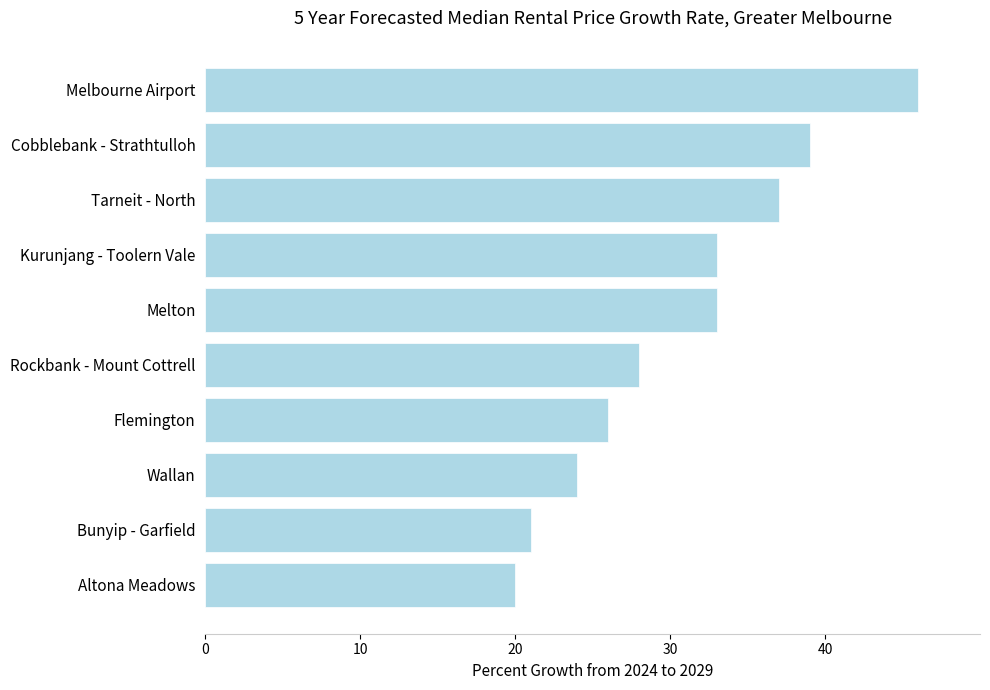

What is the label of the 2nd bar from the top?

Cobblebank - Strathtulloh